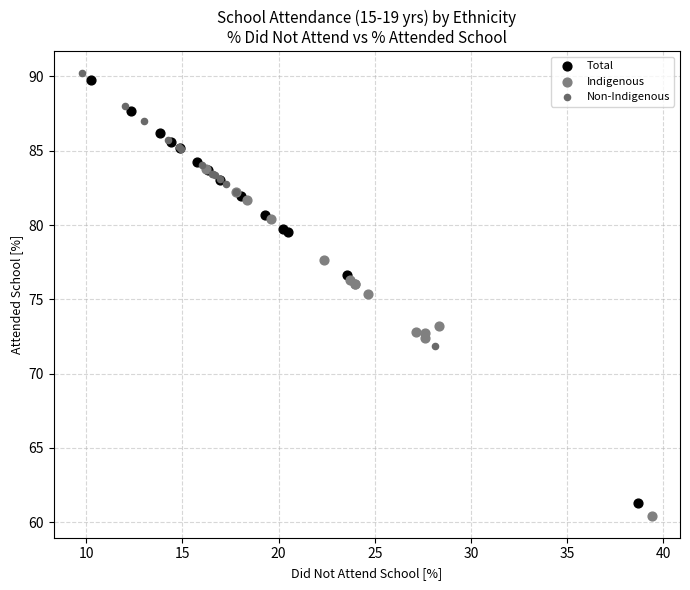

What are all the series names shown in the legend?

Total, Indigenous, Non-Indigenous